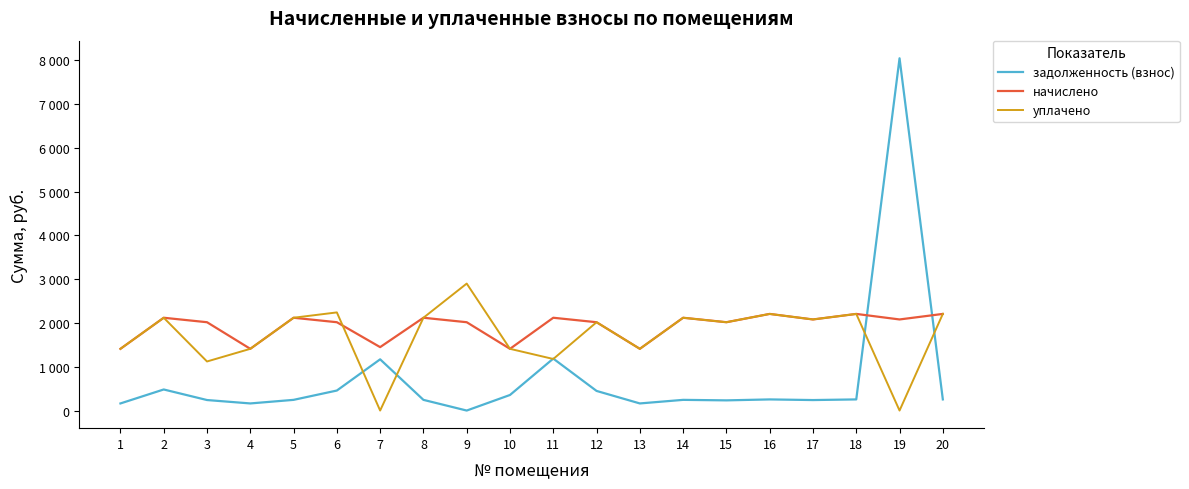

True or false: уплачено has more than 2 points higher than both neighbors.

True